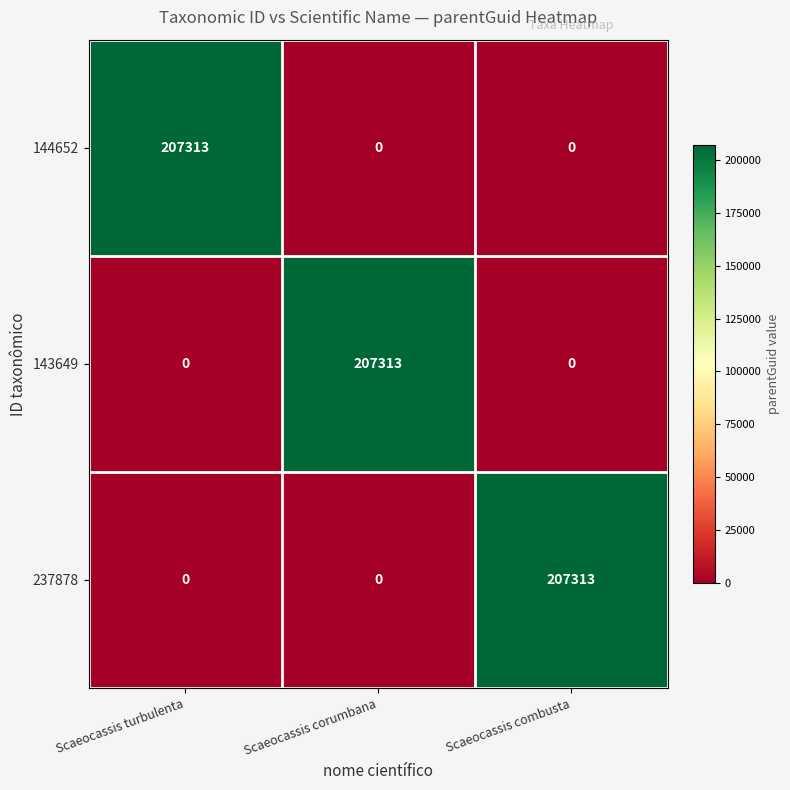

The value of 144652 at Scaeocassis combusta is 0. True or false?

True